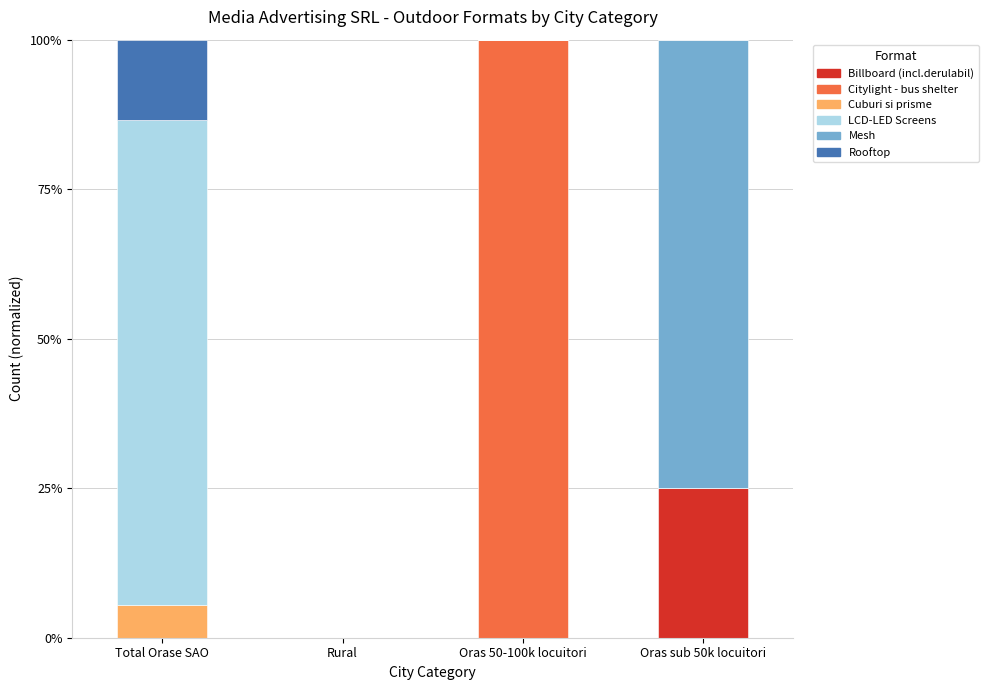

Which category has the highest value in the Billboard (incl.derulabil) series?

Oras sub 50k locuitori